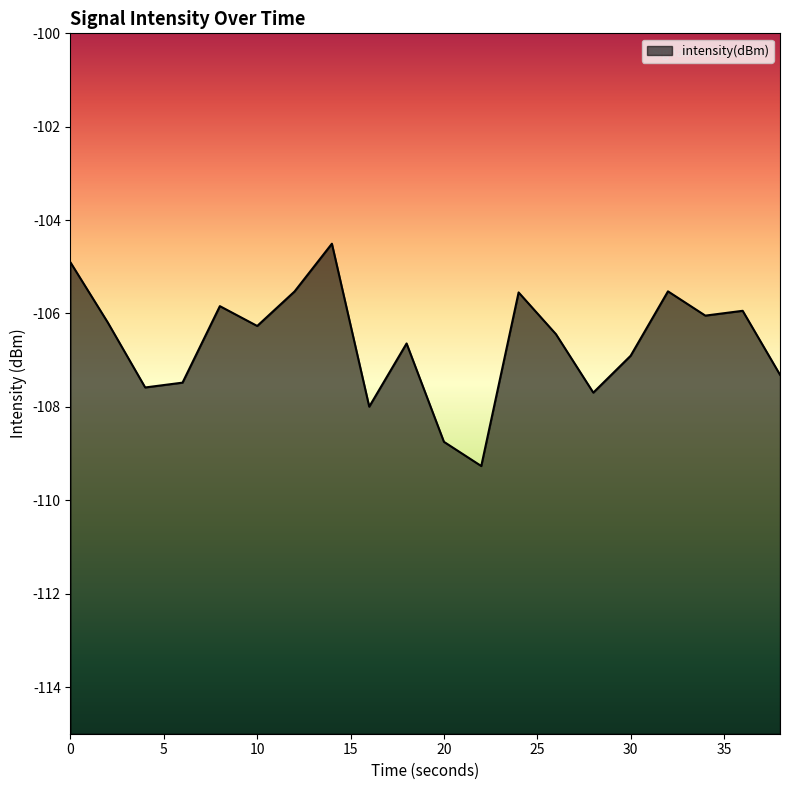

What is the sum of all values?

-2132.4